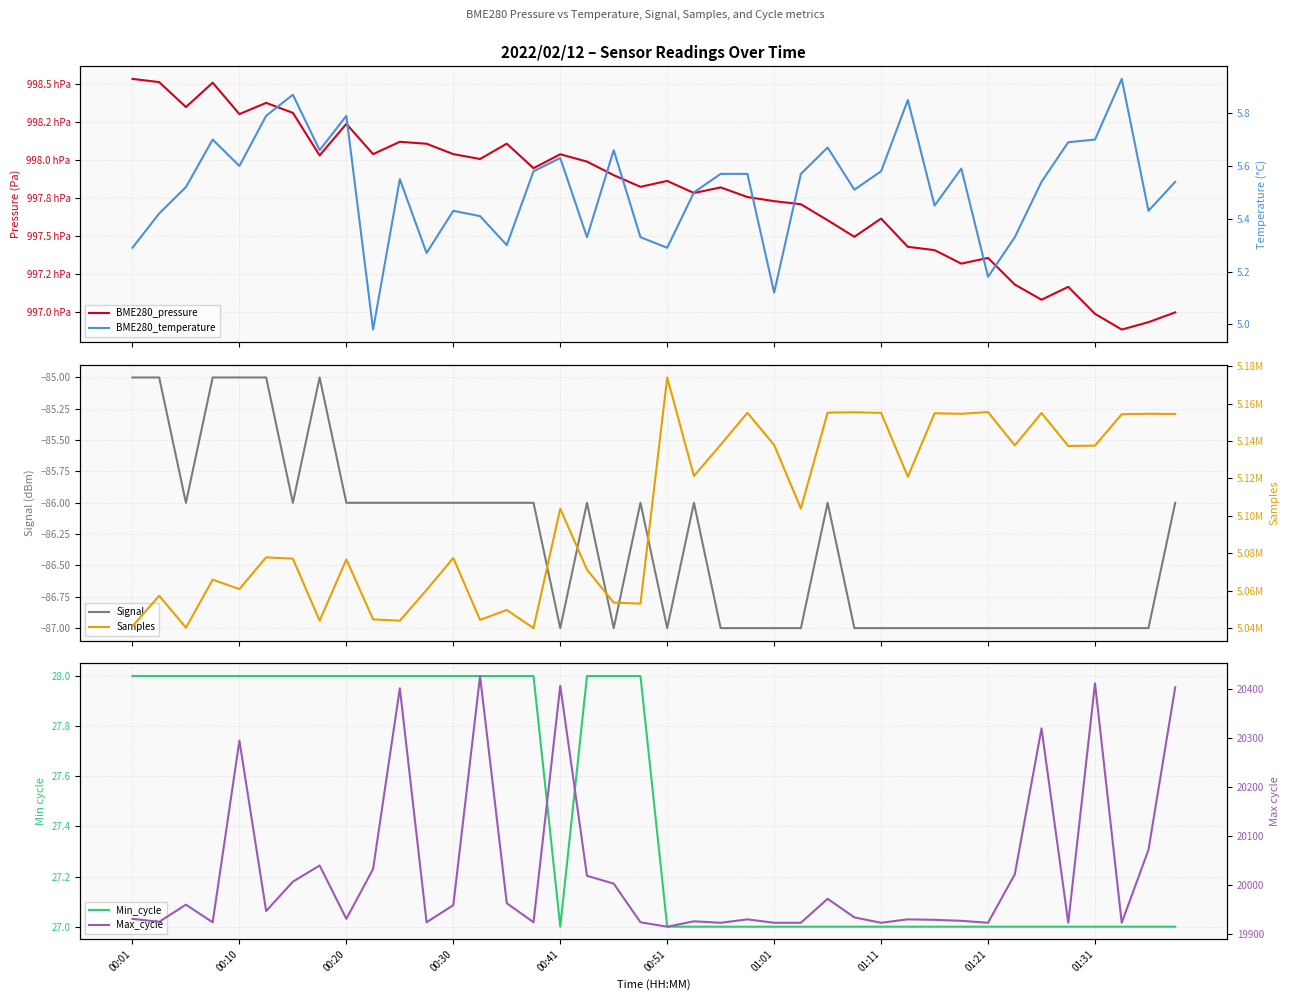

What is the average value of the Signal series?

-86.3